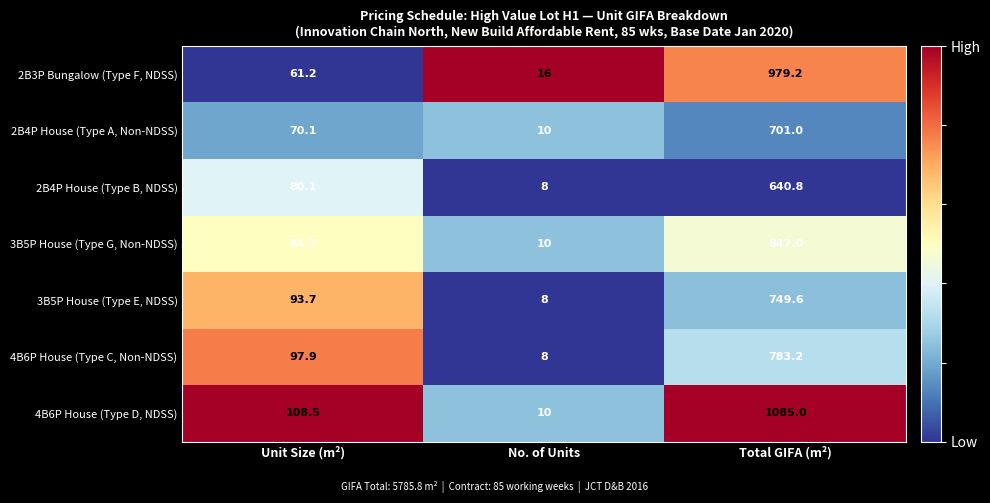

List the series in order of their peak value, highest first.

4B6P House (Type D, NDSS), 2B3P Bungalow (Type F, NDSS), 3B5P House (Type G, Non-NDSS), 4B6P House (Type C, Non-NDSS), 3B5P House (Type E, NDSS), 2B4P House (Type A, Non-NDSS), 2B4P House (Type B, NDSS)